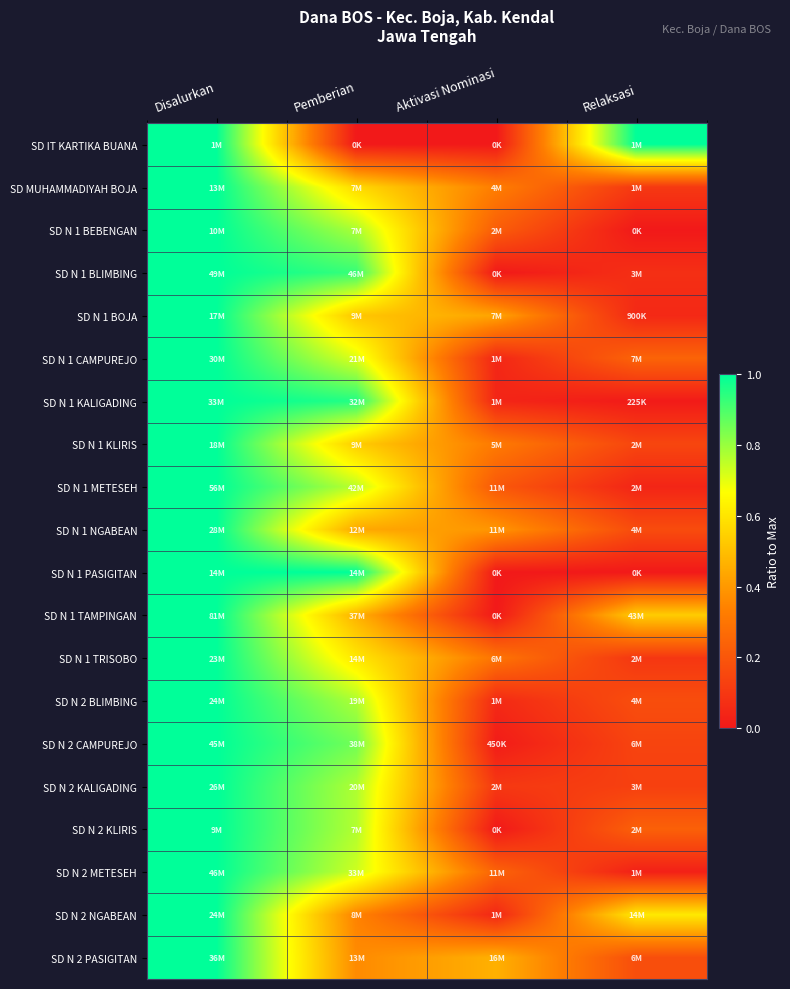

Reading left to right, what are all the values shown in this chart?

SD IT KARTIKA BUANA: Disalurkan=1.0	Pemberian=0.0	Aktivasi Nominasi=0.0	Relaksasi=1.0
SD MUHAMMADIYAH BOJA: Disalurkan=1.0	Pemberian=0.6	Aktivasi Nominasi=0.3	Relaksasi=0.1
SD N 1 BEBENGAN: Disalurkan=1.0	Pemberian=0.8	Aktivasi Nominasi=0.2	Relaksasi=0.0
SD N 1 BLIMBING: Disalurkan=1.0	Pemberian=0.9	Aktivasi Nominasi=0.0	Relaksasi=0.1
SD N 1 BOJA: Disalurkan=1.0	Pemberian=0.5	Aktivasi Nominasi=0.4	Relaksasi=0.1
SD N 1 CAMPUREJO: Disalurkan=1.0	Pemberian=0.7	Aktivasi Nominasi=0.0	Relaksasi=0.2
SD N 1 KALIGADING: Disalurkan=1.0	Pemberian=1.0	Aktivasi Nominasi=0.0	Relaksasi=0.0
SD N 1 KLIRIS: Disalurkan=1.0	Pemberian=0.5	Aktivasi Nominasi=0.3	Relaksasi=0.1
SD N 1 METESEH: Disalurkan=1.0	Pemberian=0.8	Aktivasi Nominasi=0.2	Relaksasi=0.0
SD N 1 NGABEAN: Disalurkan=1.0	Pemberian=0.4	Aktivasi Nominasi=0.4	Relaksasi=0.2
SD N 1 PASIGITAN: Disalurkan=1.0	Pemberian=1.0	Aktivasi Nominasi=0.0	Relaksasi=0.0
SD N 1 TAMPINGAN: Disalurkan=1.0	Pemberian=0.5	Aktivasi Nominasi=0.0	Relaksasi=0.5
SD N 1 TRISOBO: Disalurkan=1.0	Pemberian=0.6	Aktivasi Nominasi=0.3	Relaksasi=0.1
SD N 2 BLIMBING: Disalurkan=1.0	Pemberian=0.8	Aktivasi Nominasi=0.1	Relaksasi=0.2
SD N 2 CAMPUREJO: Disalurkan=1.0	Pemberian=0.9	Aktivasi Nominasi=0.0	Relaksasi=0.1
SD N 2 KALIGADING: Disalurkan=1.0	Pemberian=0.8	Aktivasi Nominasi=0.1	Relaksasi=0.1
SD N 2 KLIRIS: Disalurkan=1.0	Pemberian=0.8	Aktivasi Nominasi=0.0	Relaksasi=0.2
SD N 2 METESEH: Disalurkan=1.0	Pemberian=0.7	Aktivasi Nominasi=0.2	Relaksasi=0.0
SD N 2 NGABEAN: Disalurkan=1.0	Pemberian=0.3	Aktivasi Nominasi=0.0	Relaksasi=0.6
SD N 2 PASIGITAN: Disalurkan=1.0	Pemberian=0.4	Aktivasi Nominasi=0.5	Relaksasi=0.2